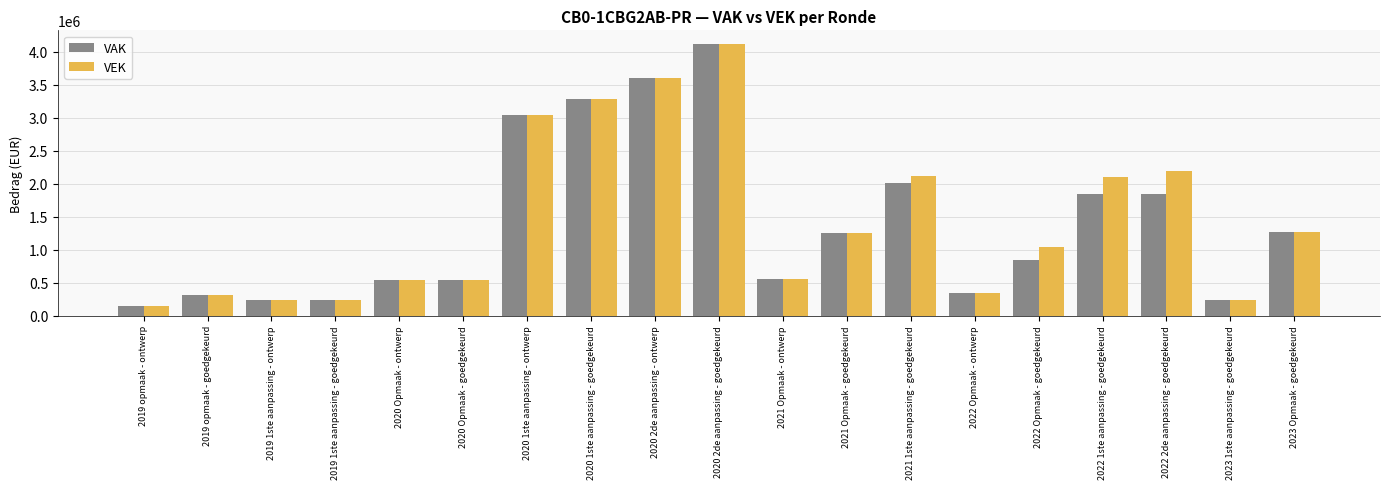

What is the difference between the highest and lowest values at 2020 2de aanpassing - goedgekeurd?

104